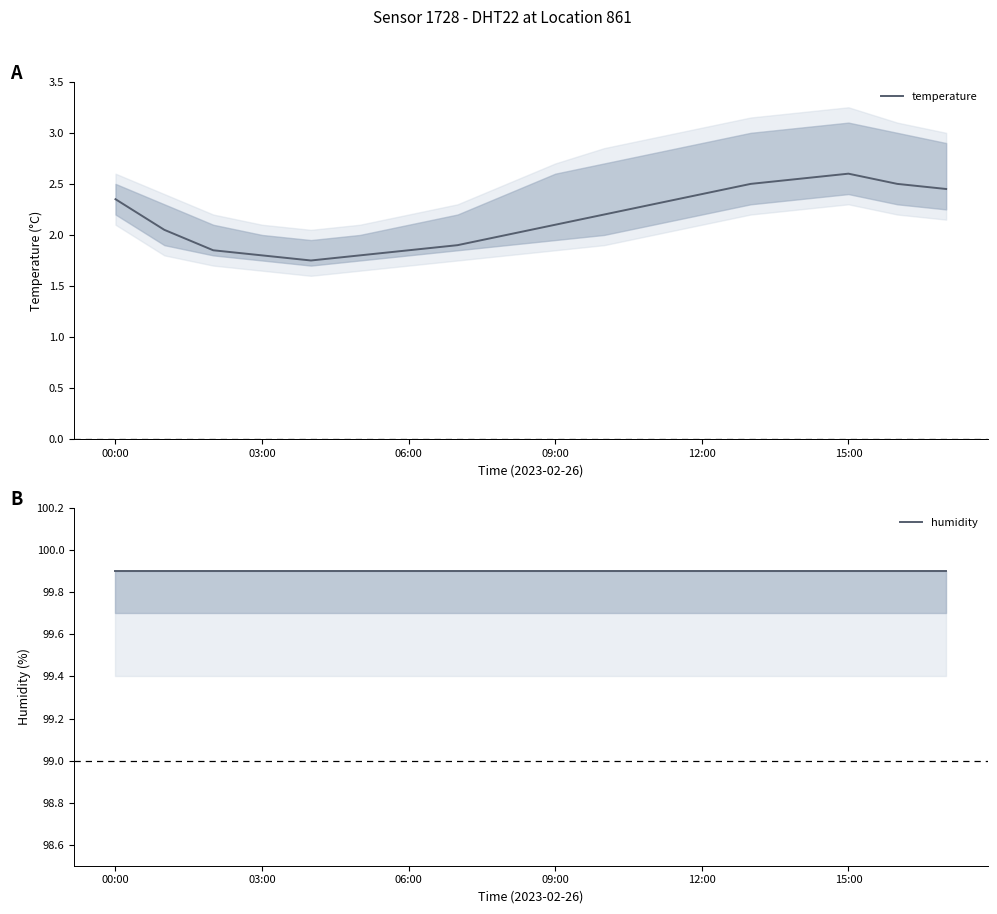

What is the maximum value for temperature?

2.6